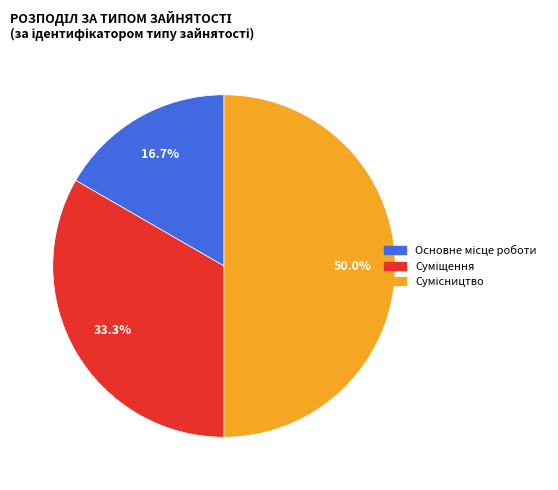

Which has a higher value, Основне місце роботи or Суміщення?

Суміщення